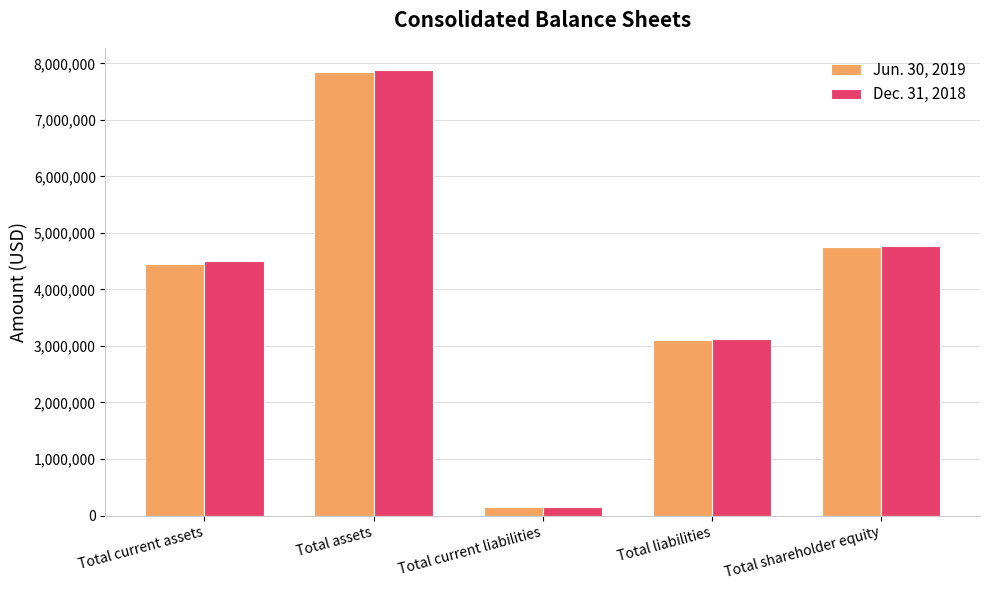

Count the number of data series in this chart.

2